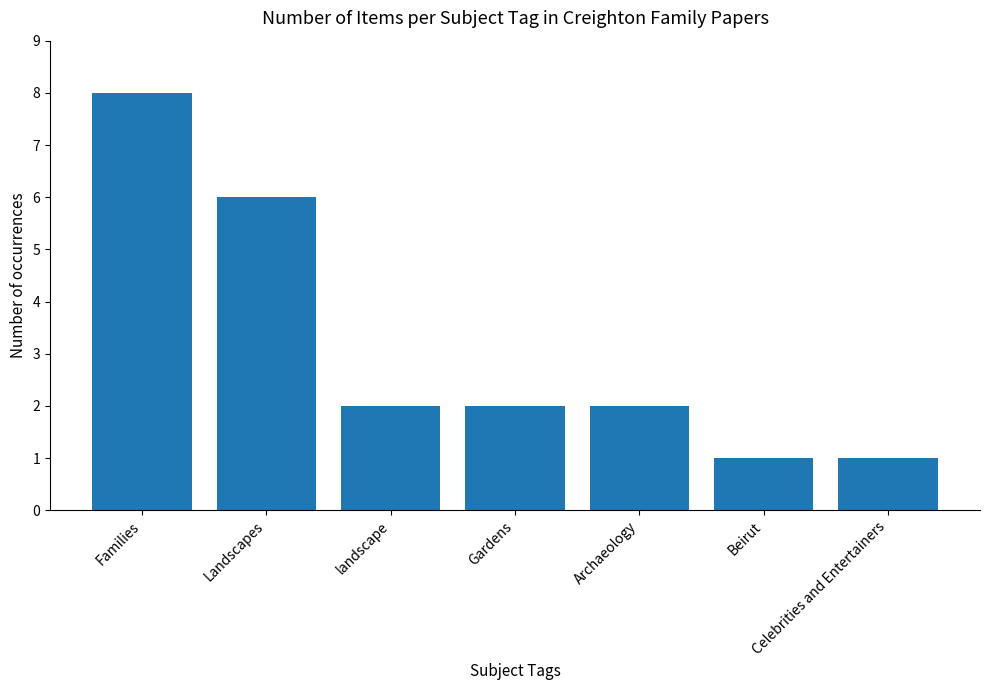

Which label corresponds to the largest value in the chart?

Families